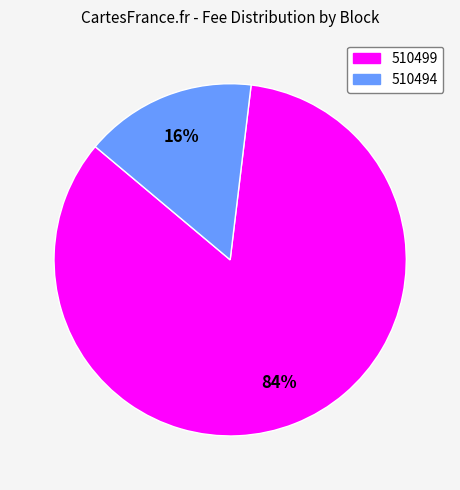

True or false: 510494 accounts for 16% of the total.

True